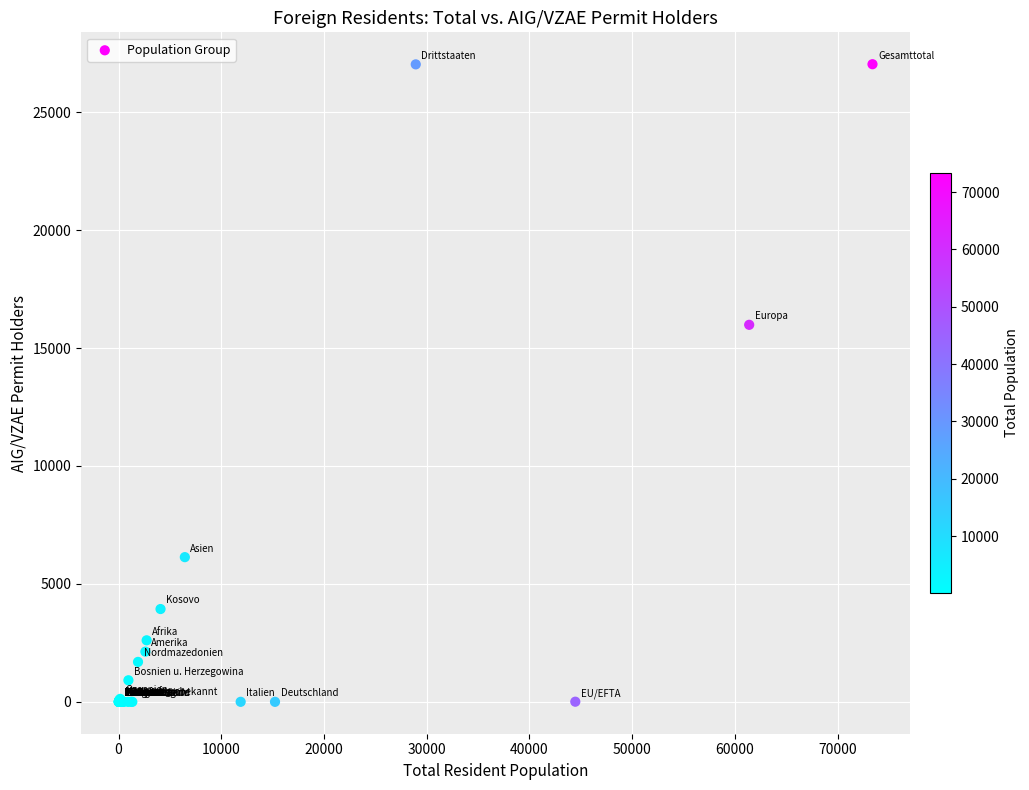

What Y value in the scatter plot is closest to 13517?

15986